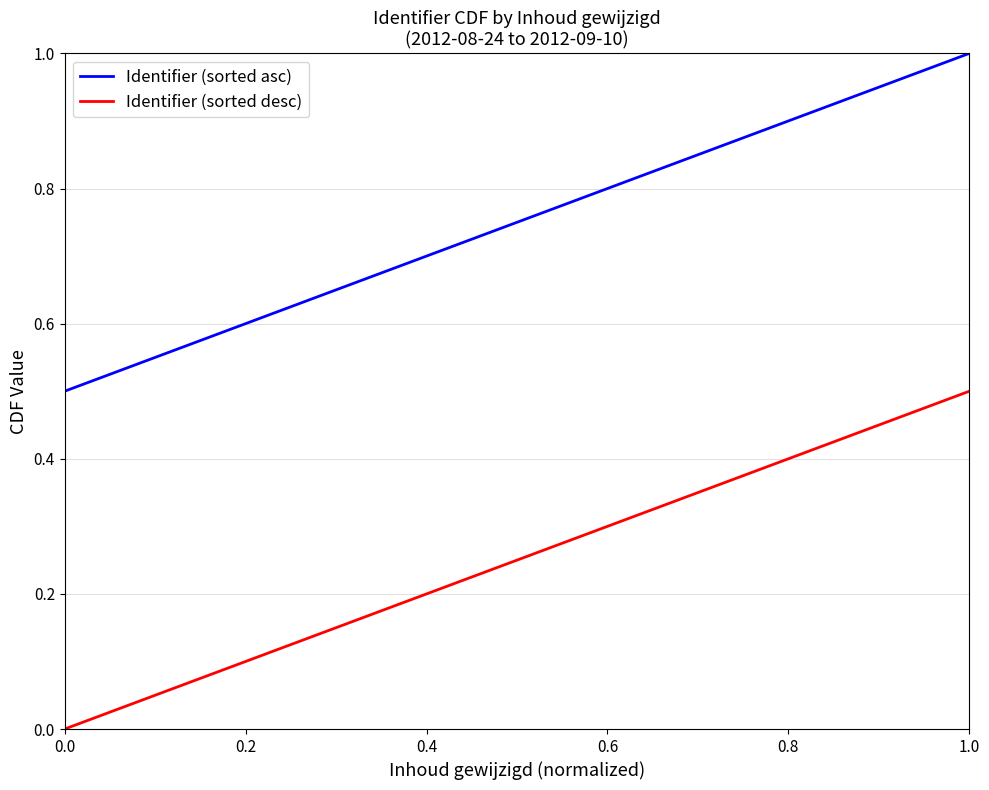

What is the value of the Identifier (sorted asc) point at the 2nd from the left?

1.0